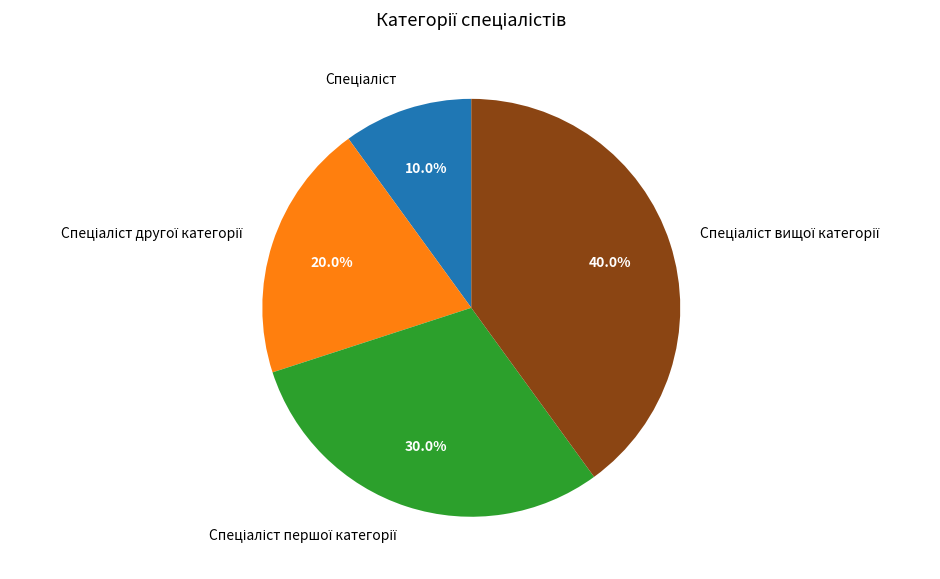

Does any single category account for the majority?

No